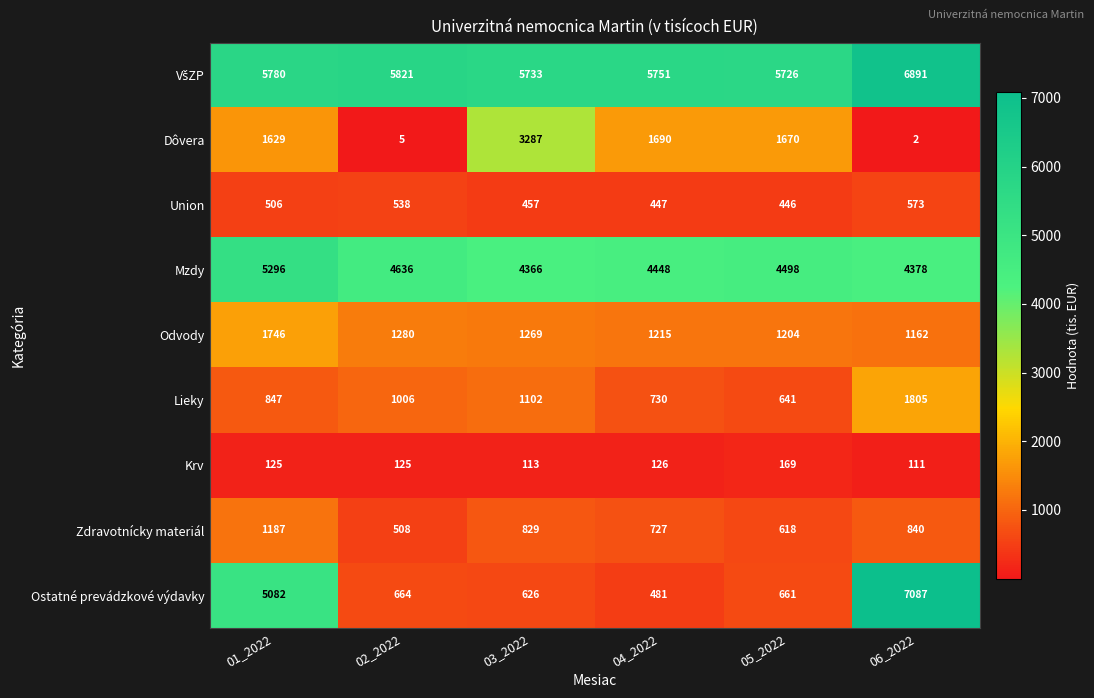

What is the minimum value shown in the chart?

2